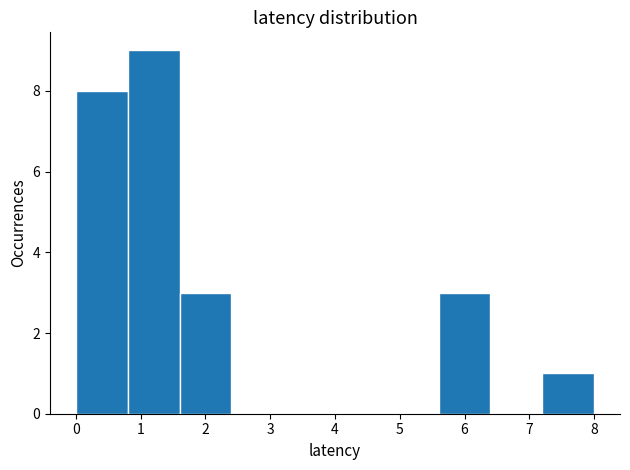

Reading left to right, transcribe this chart: for each bar, give the range it covers on the x-axis and its height. The values are not printed on the chart, so give them approximately, as read against the axis.

0.0 to 0.8: 8
0.8 to 1.6: 9
1.6 to 2.4: 3
2.4 to 3.2: 0
3.2 to 4.0: 0
4.0 to 4.8: 0
4.8 to 5.6: 0
5.6 to 6.4: 3
6.4 to 7.2: 0
7.2 to 8.0: 1